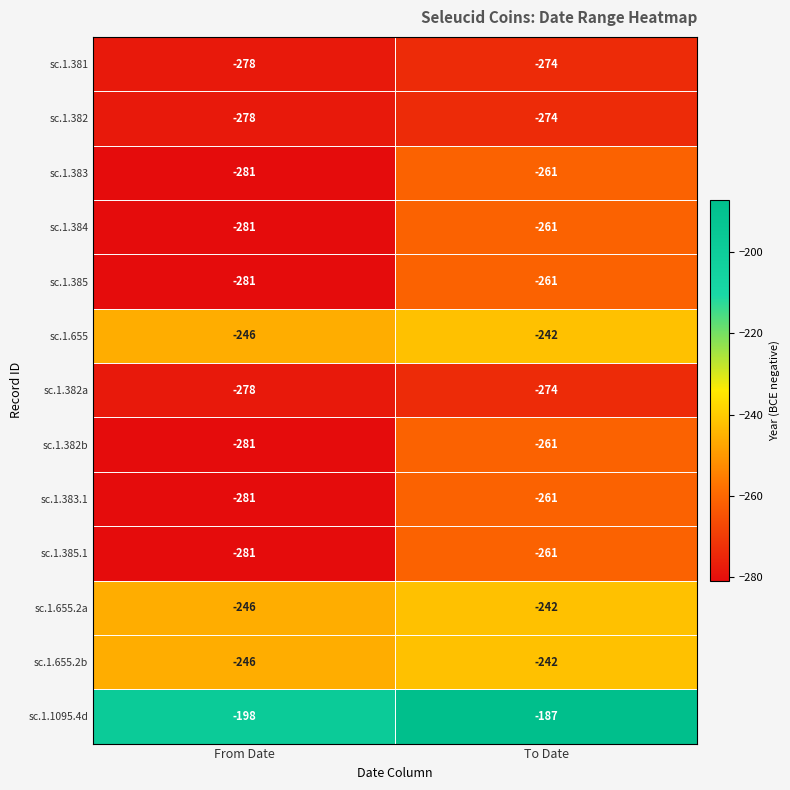

What is the difference between the maximum and minimum values in the sc.1.383 series?

20